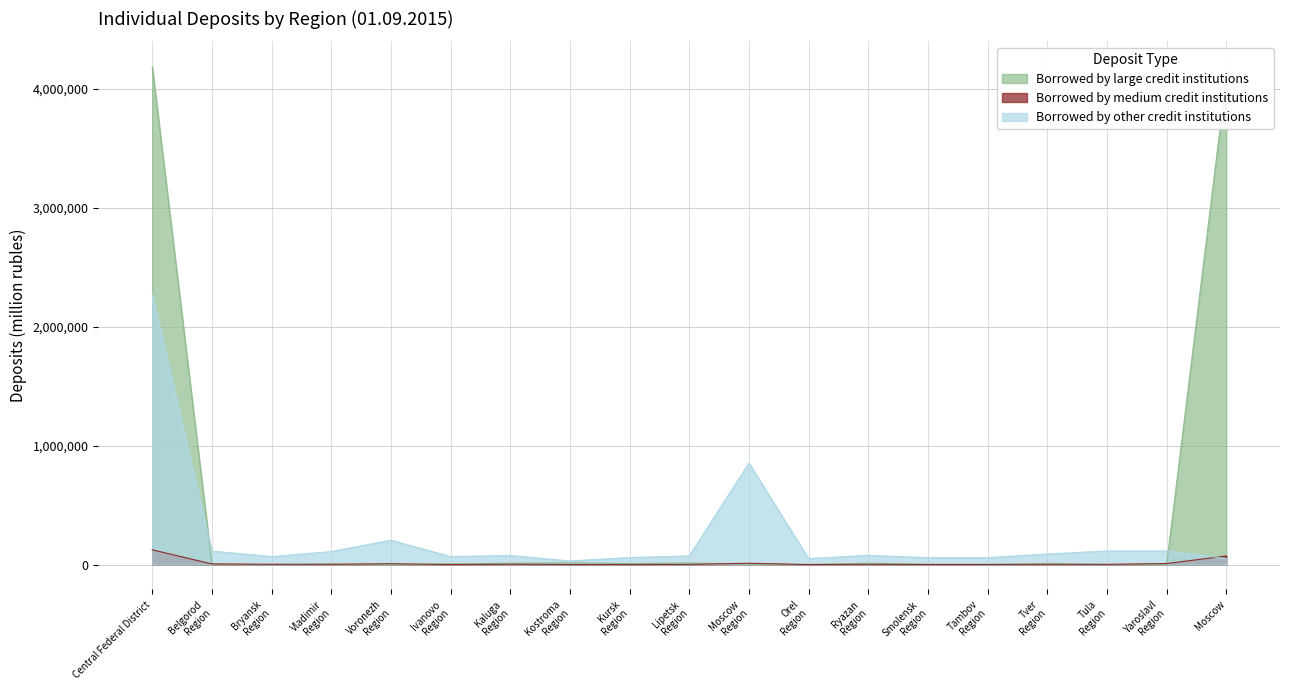

At which label is Borrowed by medium credit institutions closest to 62206?

Moscow